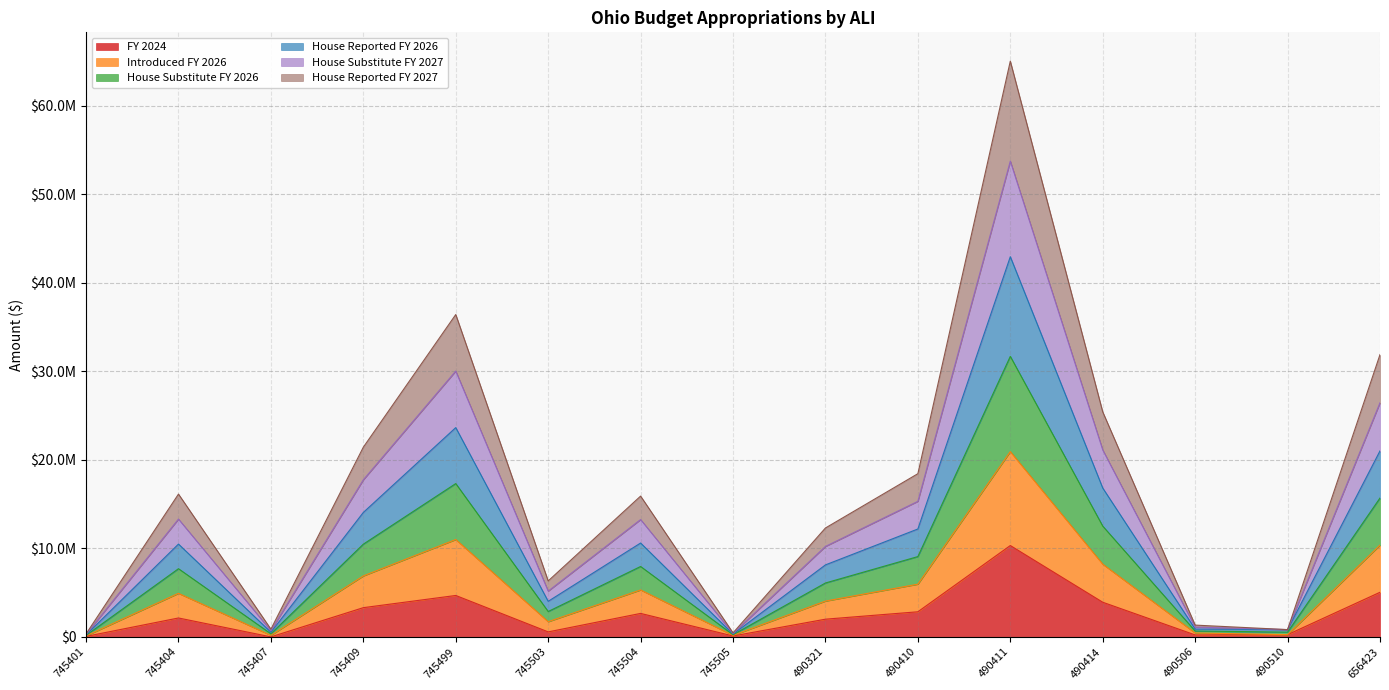

Is the value of FY 2024 at 745404 greater than the value of House Reported FY 2027 at 745409?

No